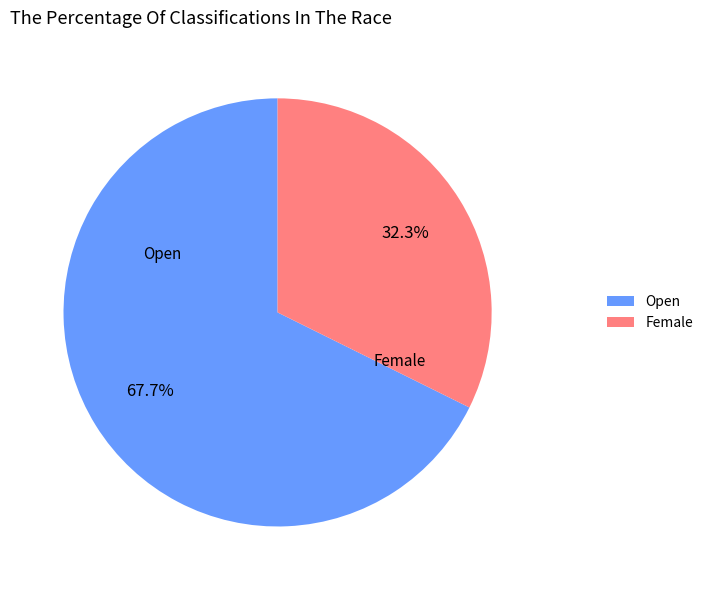

How many slices are in this pie chart?

2